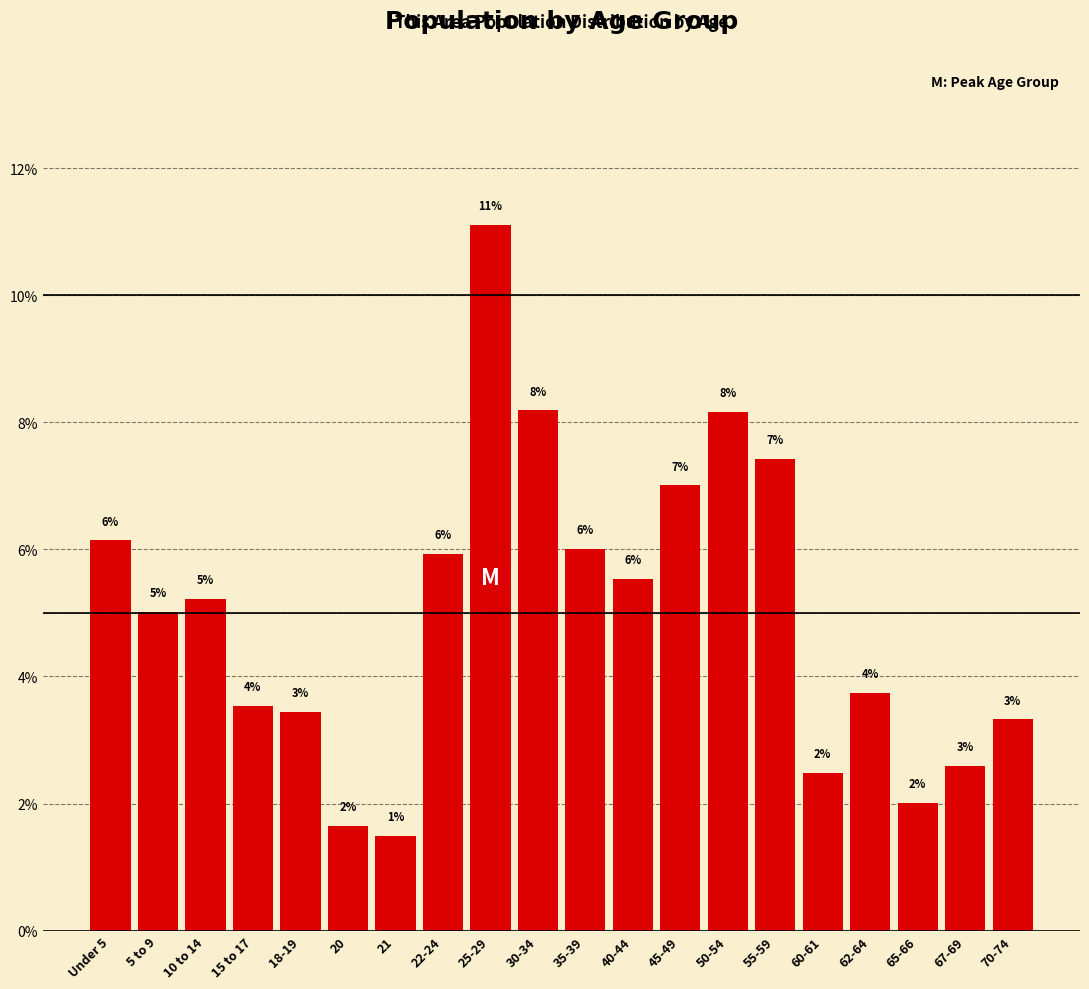

Which has a higher value, 40-44 or 50-54?

50-54